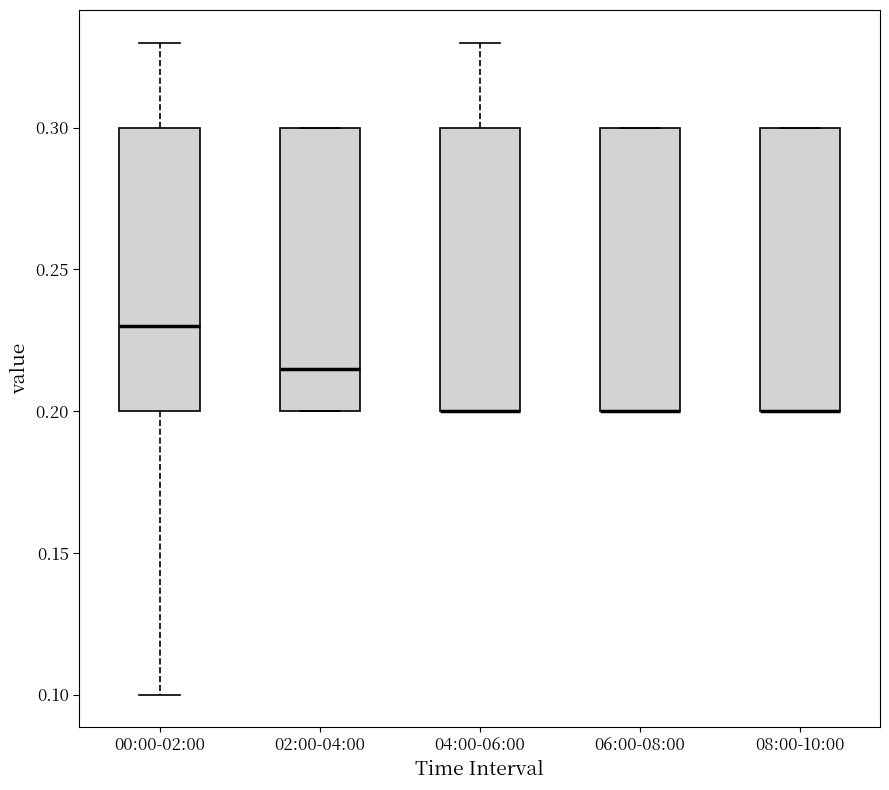

Reading left to right, transcribe this box plot: for each box, give where its median line is, the range the box spans, and where its two whiskers end, as read against the y-axis. The values are not printed on the chart, so give them approximately, as read against the axis.

00:00-02:00: median 0.230, box 0.200 to 0.300, whiskers 0.100 to 0.330
02:00-04:00: median 0.215, box 0.200 to 0.300, whiskers 0.200 to 0.300
04:00-06:00: median 0.200 (drawn on the box's lower edge), box 0.200 to 0.300, whiskers 0.200 to 0.330
06:00-08:00: median 0.200 (drawn on the box's lower edge), box 0.200 to 0.300, whiskers 0.200 to 0.300
08:00-10:00: median 0.200 (drawn on the box's lower edge), box 0.200 to 0.300, whiskers 0.200 to 0.300